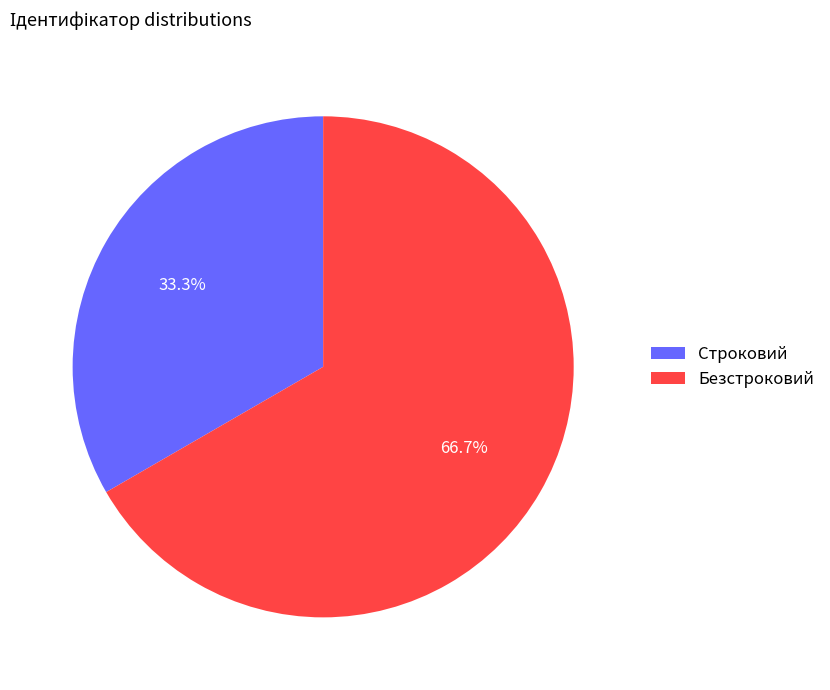

To the nearest percent, what is the difference between the Безстроковий and Строковий slice percentages?

33%